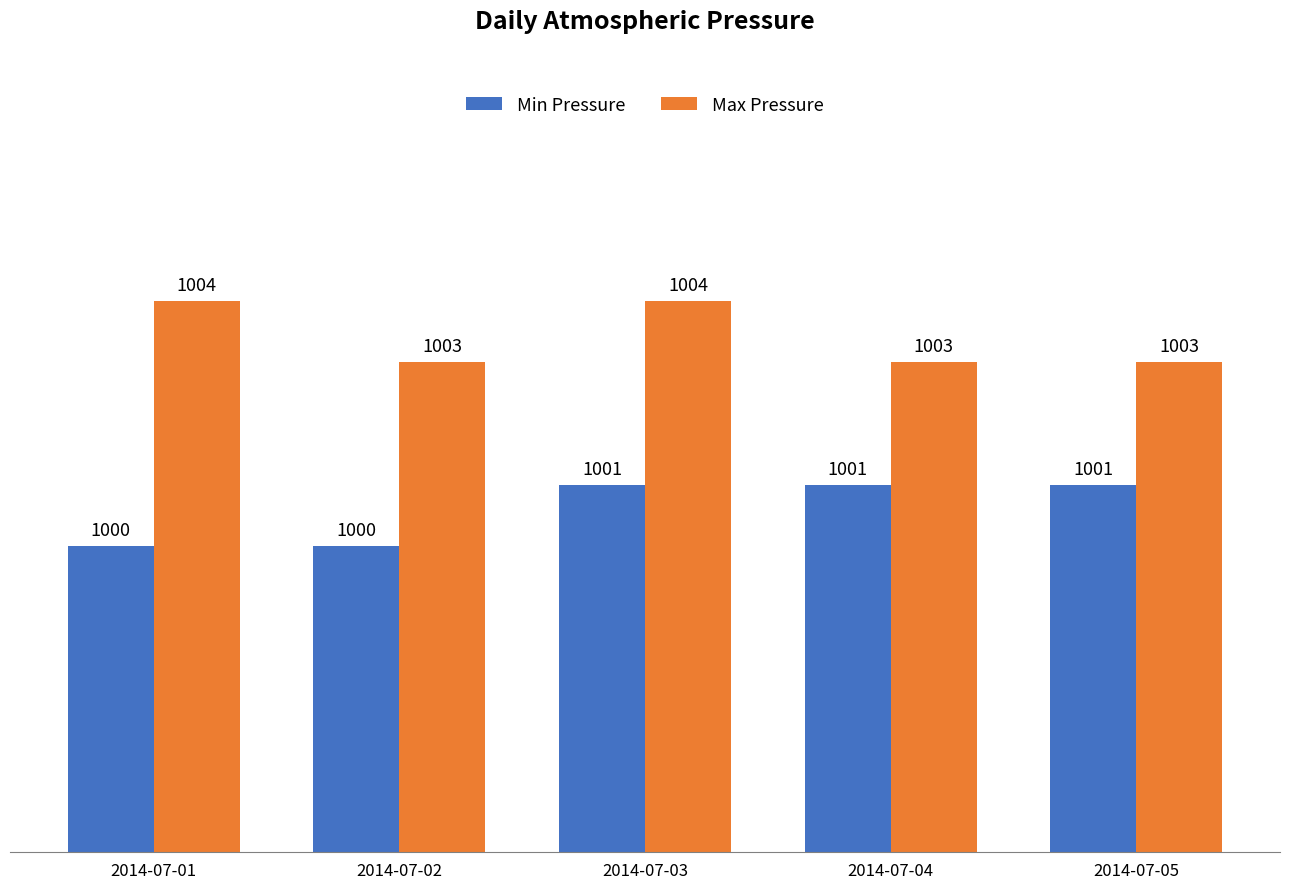

What is the smallest value displayed?

1000